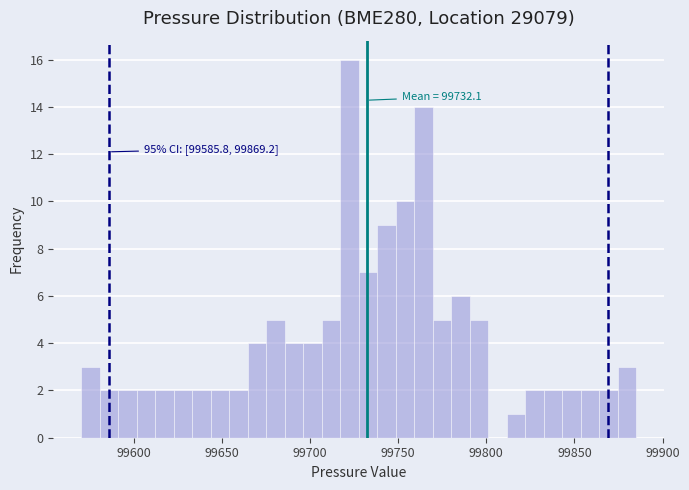

Read against the x-axis, roughly where is the centre of the tallest bar?

99720